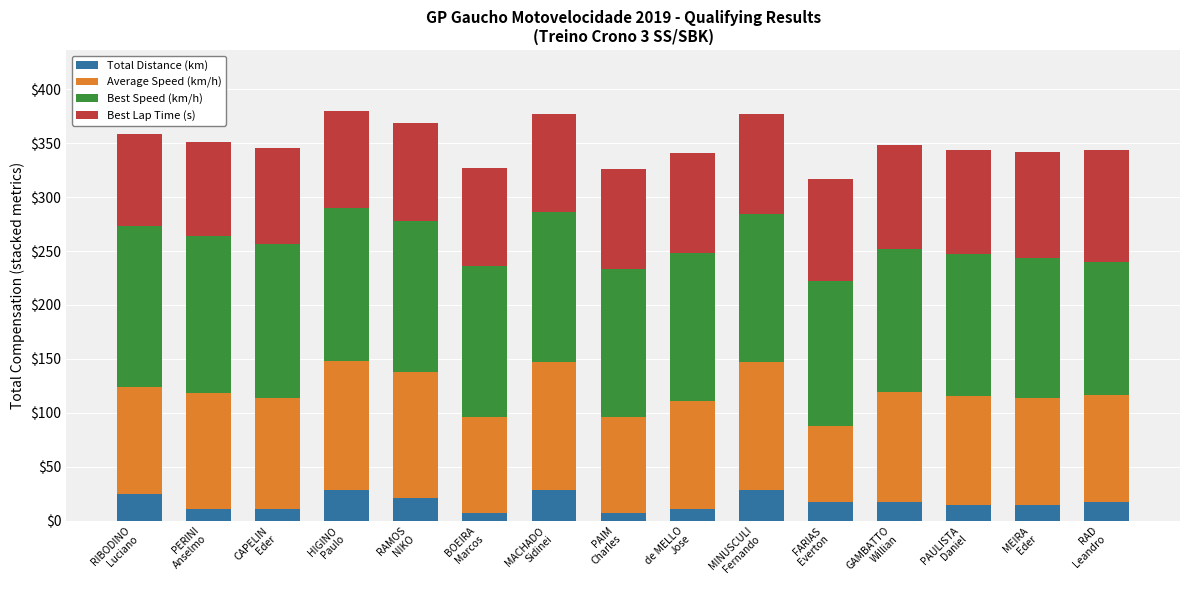

What are all the series names shown in the legend?

Total Distance (km), Average Speed (km/h), Best Speed (km/h), Best Lap Time (s)